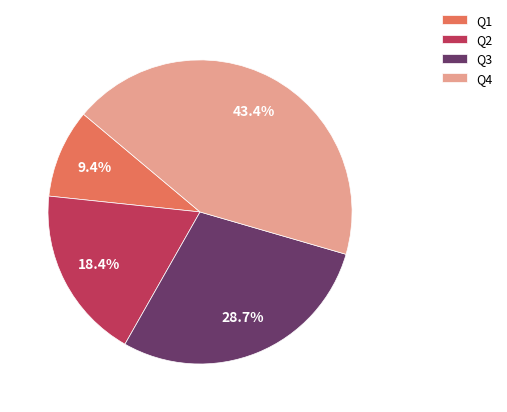

To the nearest percent, what portion does Q1 represent?

9%